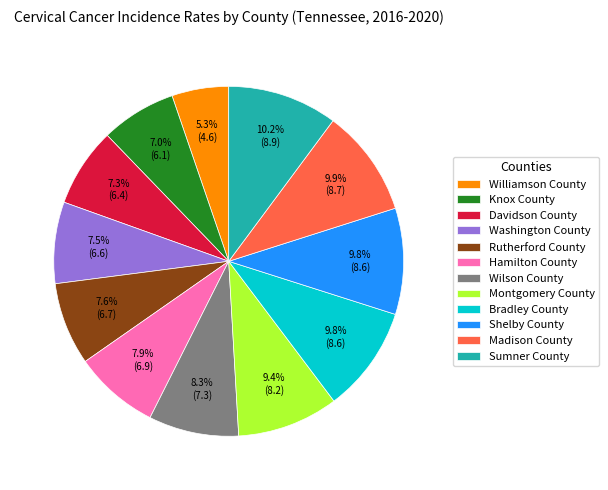

The Hamilton County slice represents 8% of the pie. True or false?

True